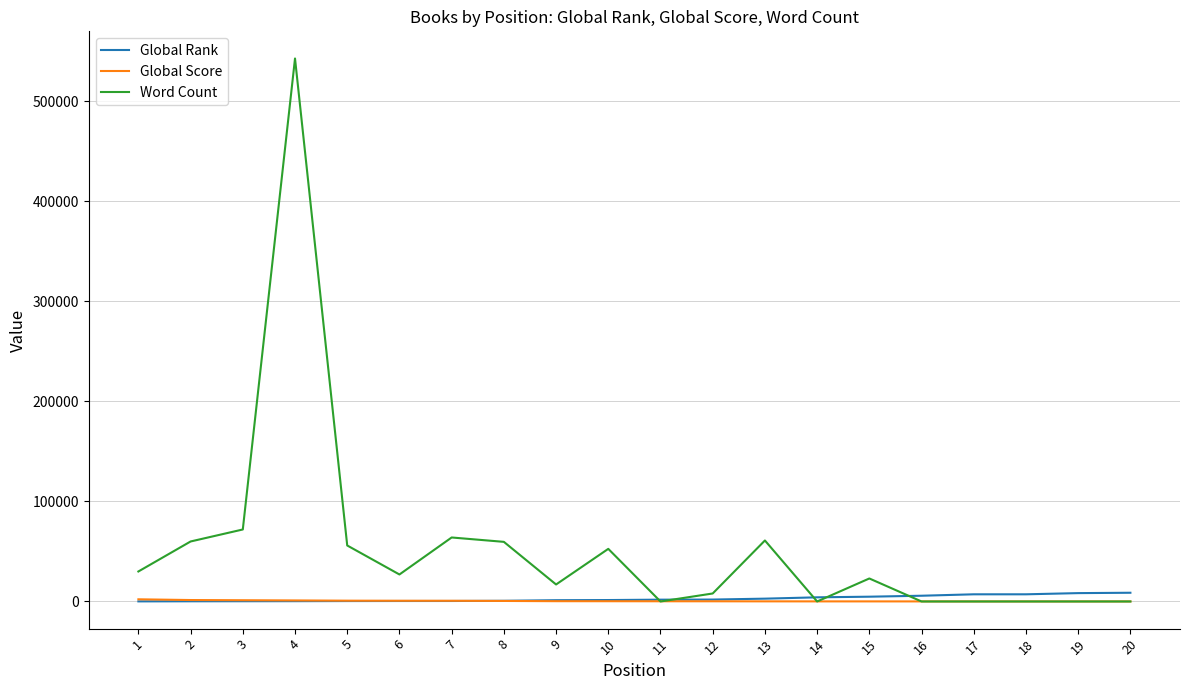

Which series has the largest total across all categories?

Word Count